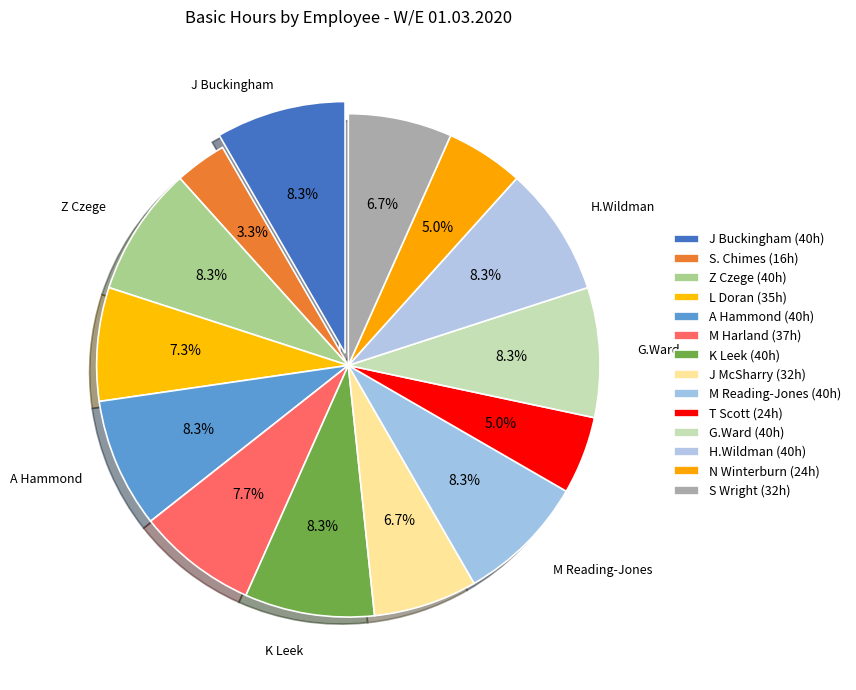

Is it true that K Leek is 14% of the pie?

False